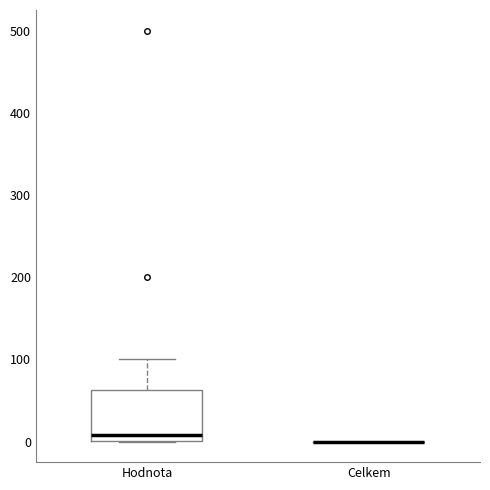

Where is the lower edge of the box for Hodnota on the y-axis? The values are not printed on the chart, so give them approximately, as read against the axis.

0